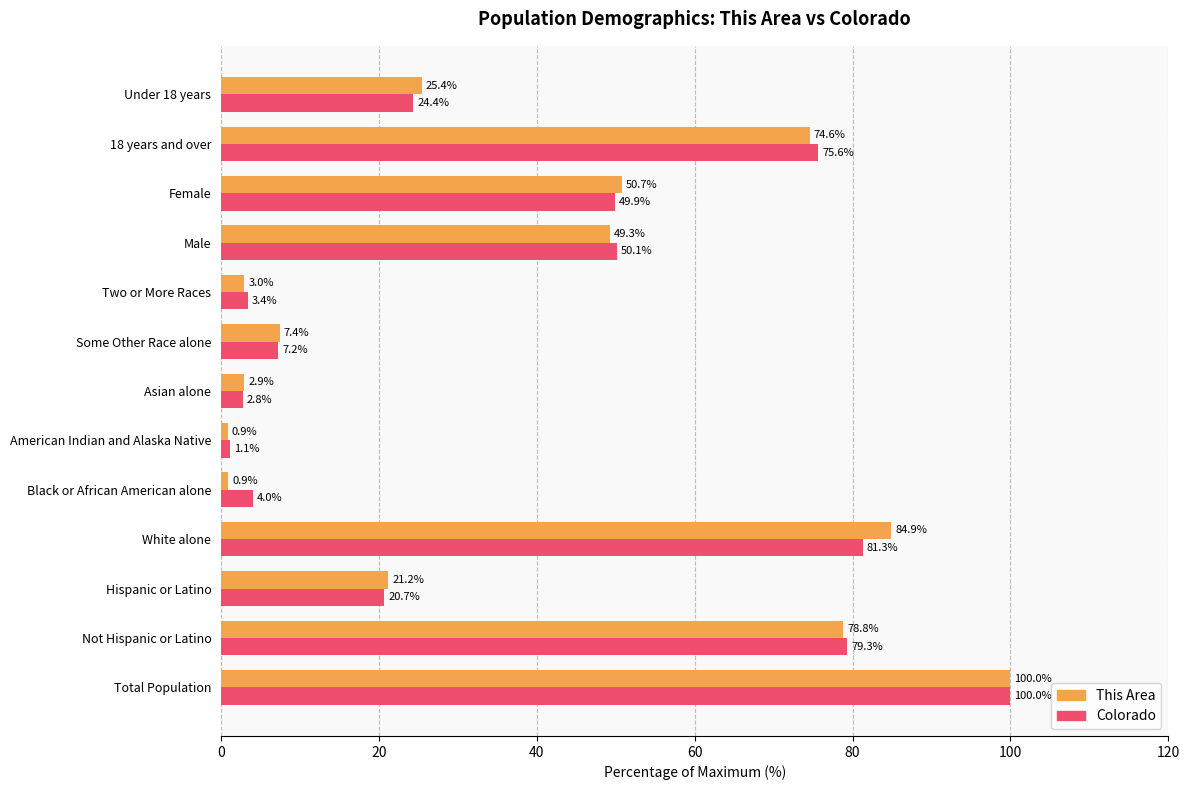

Rank the series at Male from lowest to highest value.

This Area, Colorado